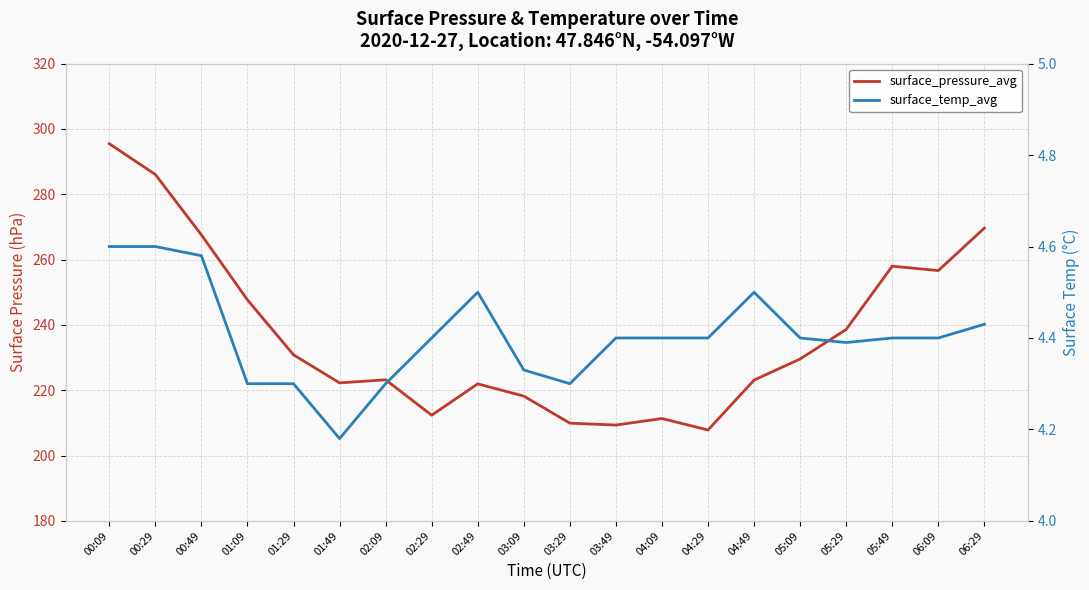

Where is the first local maximum for surface_pressure_avg?

02:09